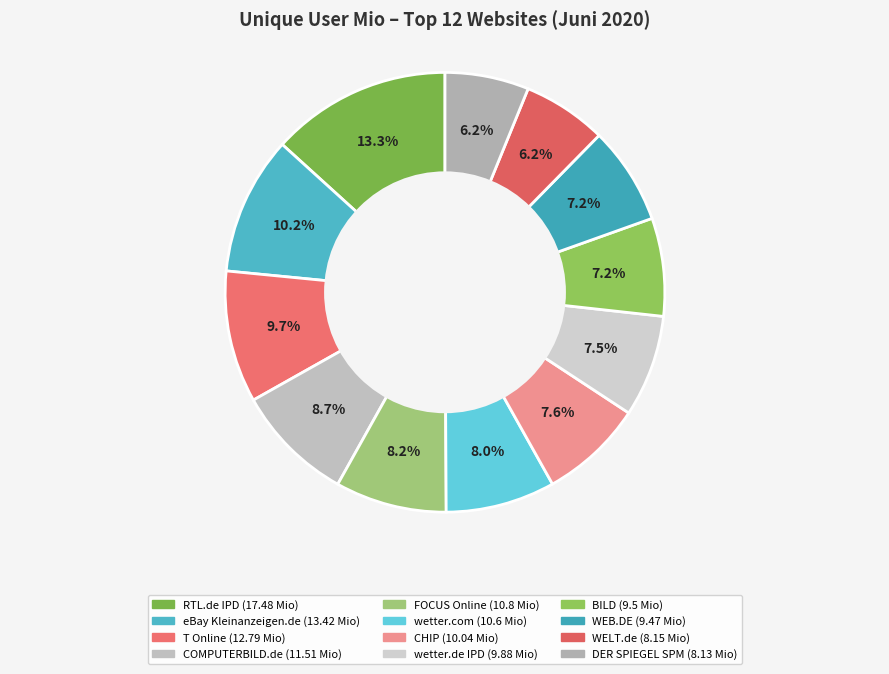

What is the change in value from CHIP to DER SPIEGEL SPM?

-1.9